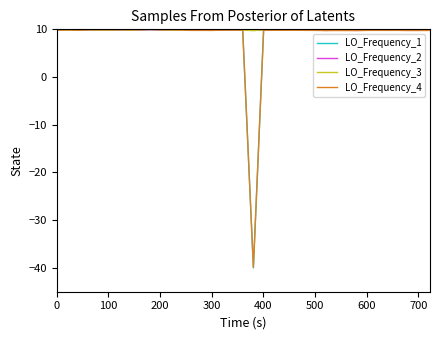

What is the smallest value displayed?

-40.0